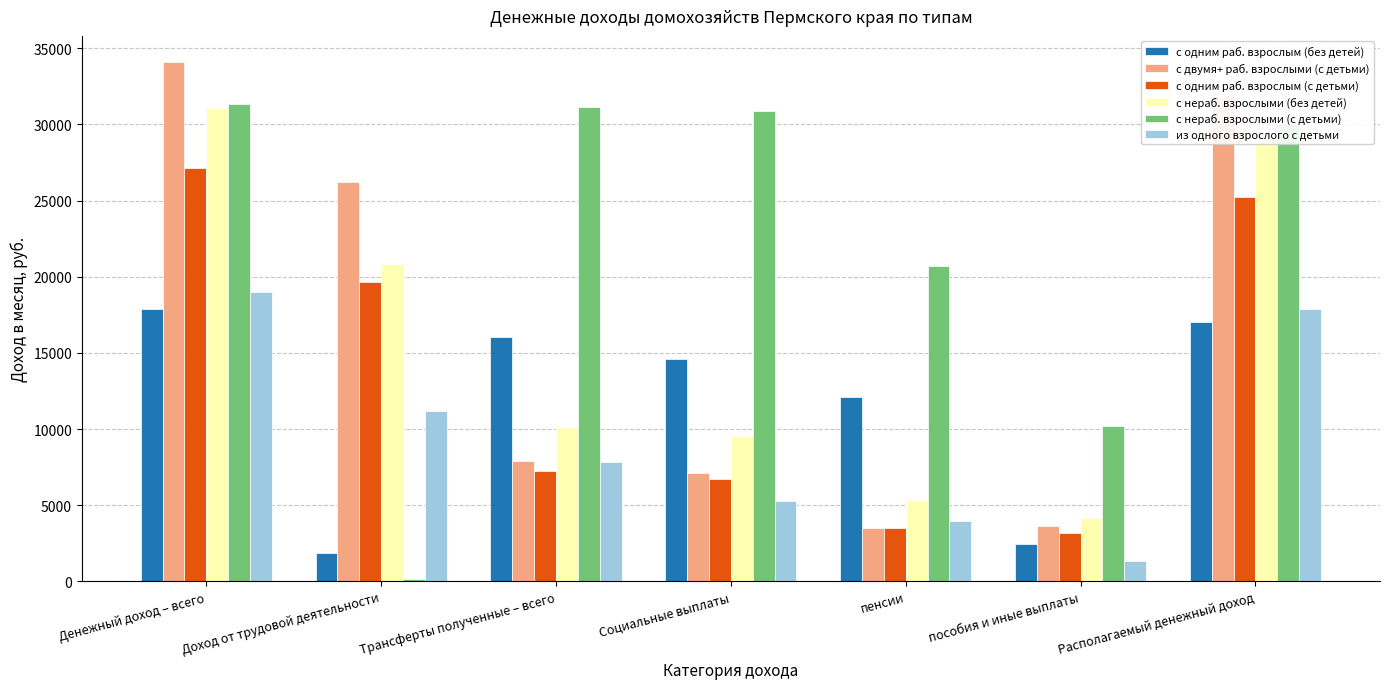

Count the number of data series in this chart.

6